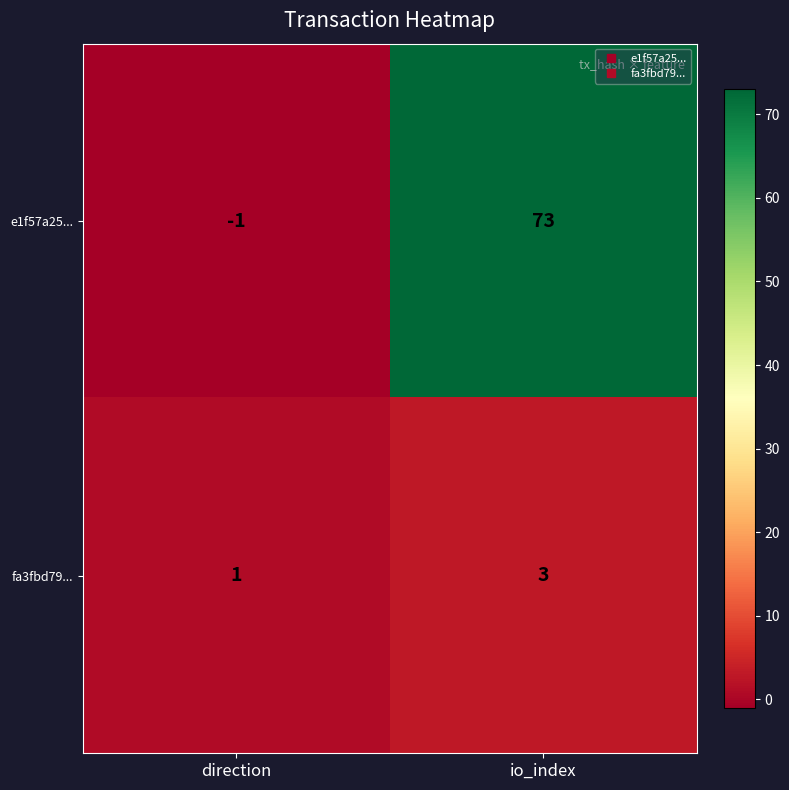

True or false: fa3fbd79... has a value of 5 at io_index.

False